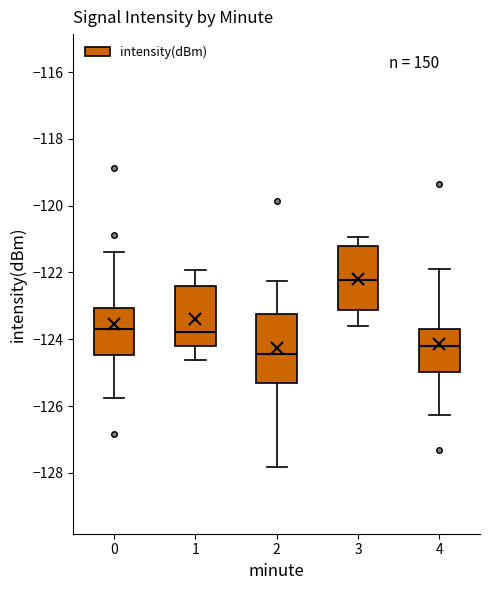

Reading left to right, read every box against the y-axis: the position of its median line, the range the box covers, and the ends of its whiskers. The values are not printed on the chart, so give them approximately, as read against the axis.

0: median -123.6, box -124.4 to -123.0, whiskers -125.8 to -121.4
1: median -123.8, box -124.2 to -122.4, whiskers -124.6 to -122.0
2: median -124.4, box -125.4 to -123.2, whiskers -127.8 to -122.2
3: median -122.2, box -123.2 to -121.2, whiskers -123.6 to -121.0
4: median -124.2, box -125.0 to -123.6, whiskers -126.2 to -121.8